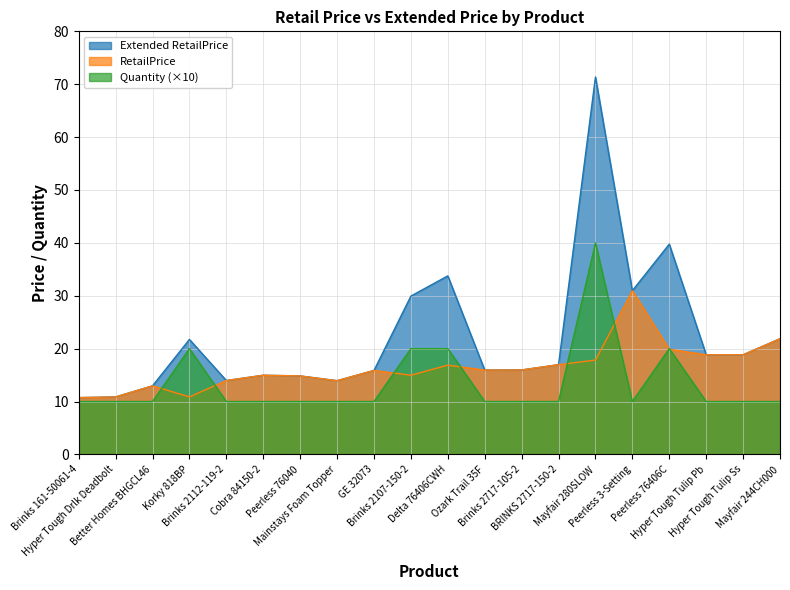

At which category does Quantity reach its first local valley?

Peerless 3-Setting